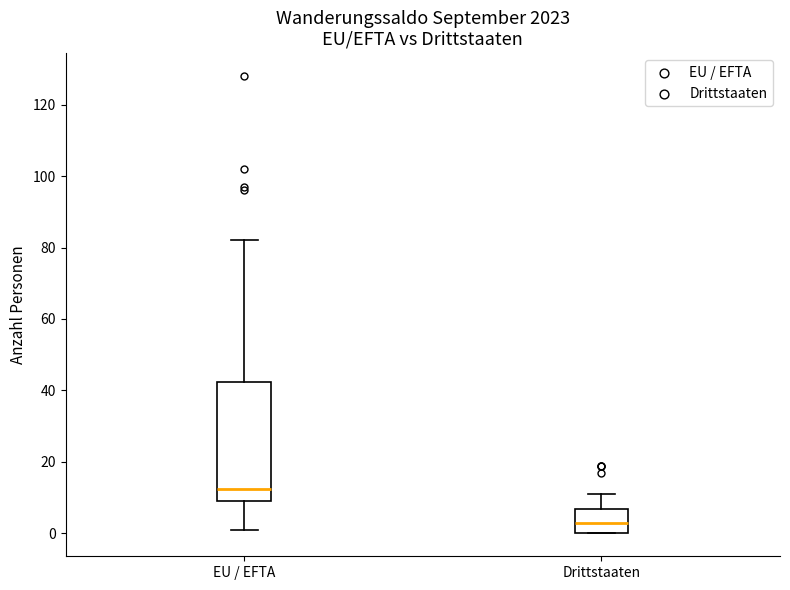

Where is the lower edge of the box for Drittstaaten on the y-axis? The values are not printed on the chart, so give them approximately, as read against the axis.

0